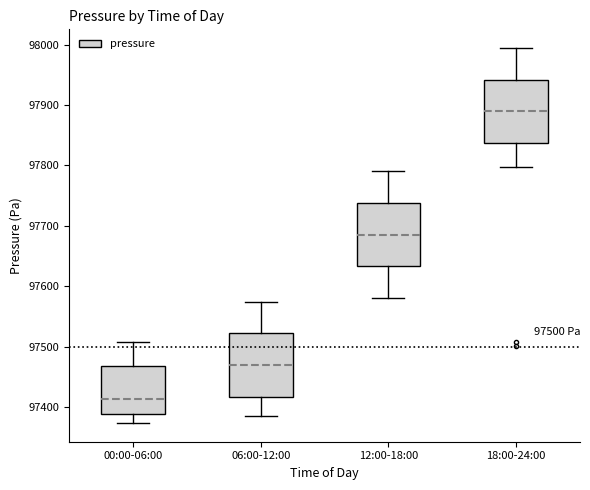

Which box has the highest median line?

18:00-24:00